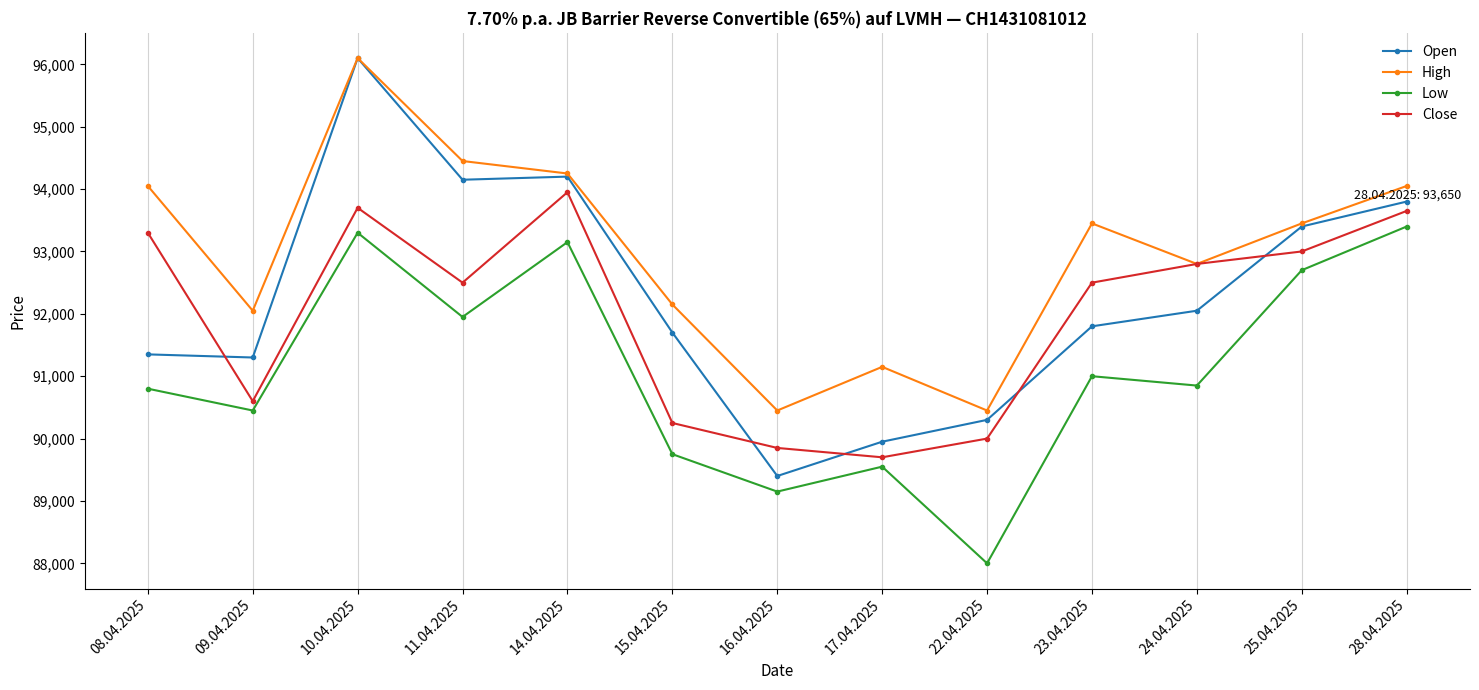

In Open, how many points are lower than both neighbors (excluding endpoints)?

3